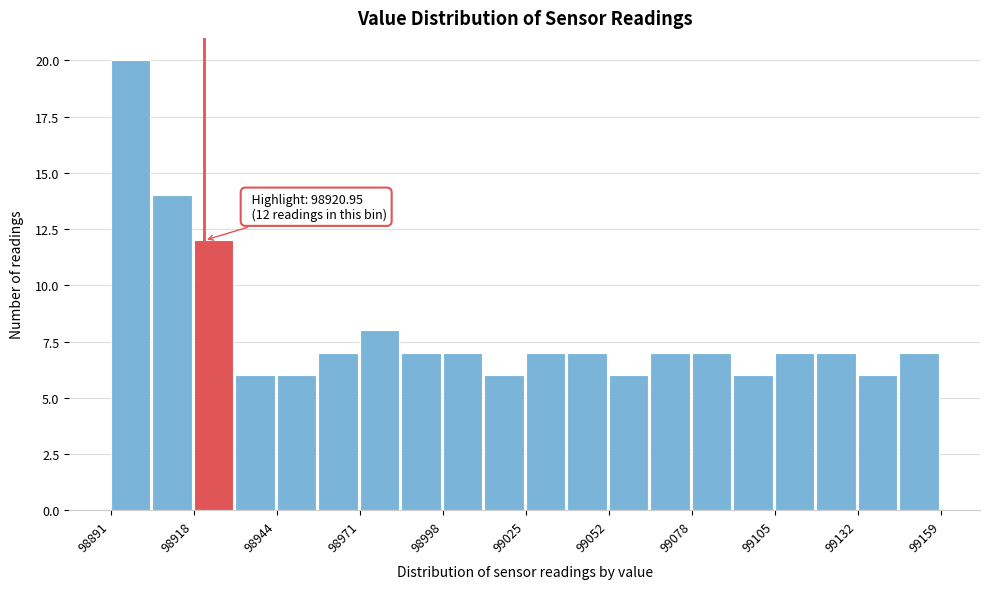

Around what value on the x-axis is the tallest bar? Give the approximate position of its centre, as read against the axis.

98895